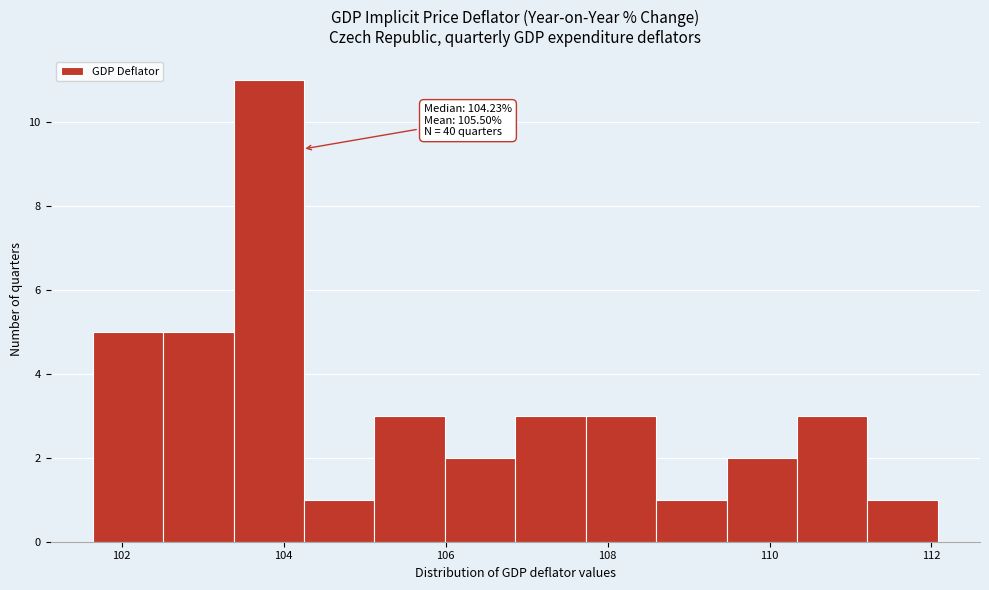

Which range on the x-axis has the tallest bar?

103.4 to 104.2